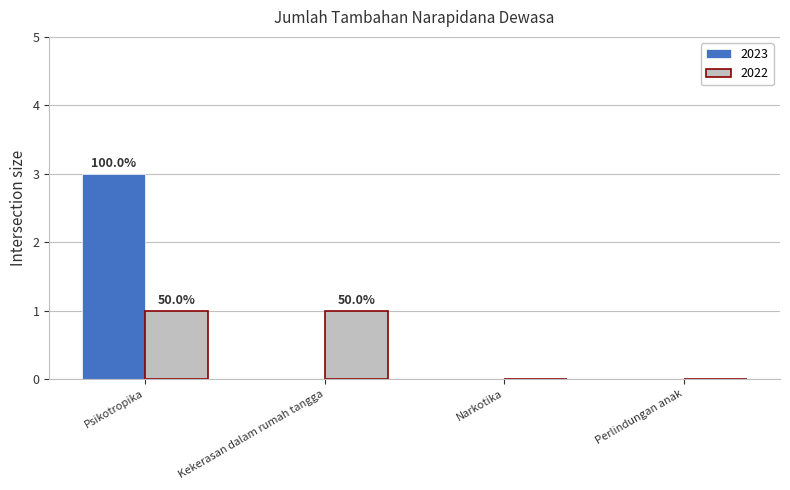

At which category is the sum across all series the highest?

Psikotropika